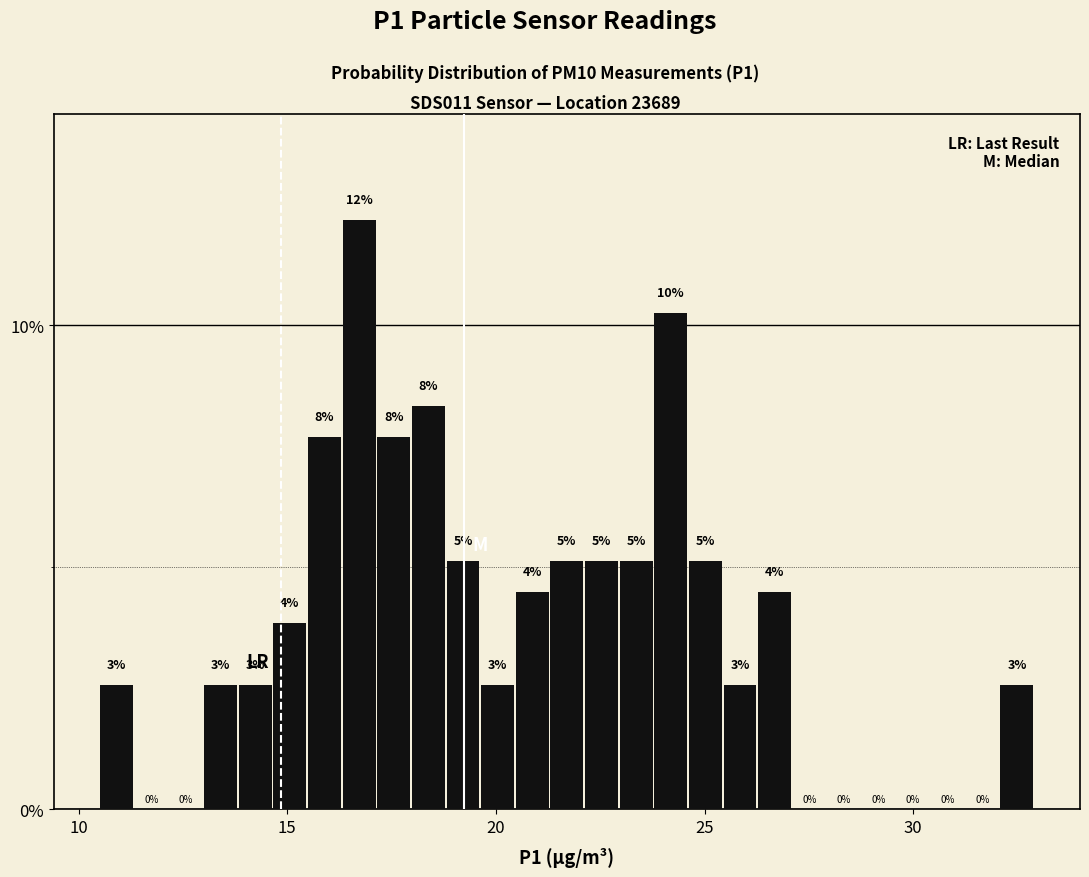

Around what value on the x-axis is the tallest bar? Give the approximate position of its centre, as read against the axis.

16.5